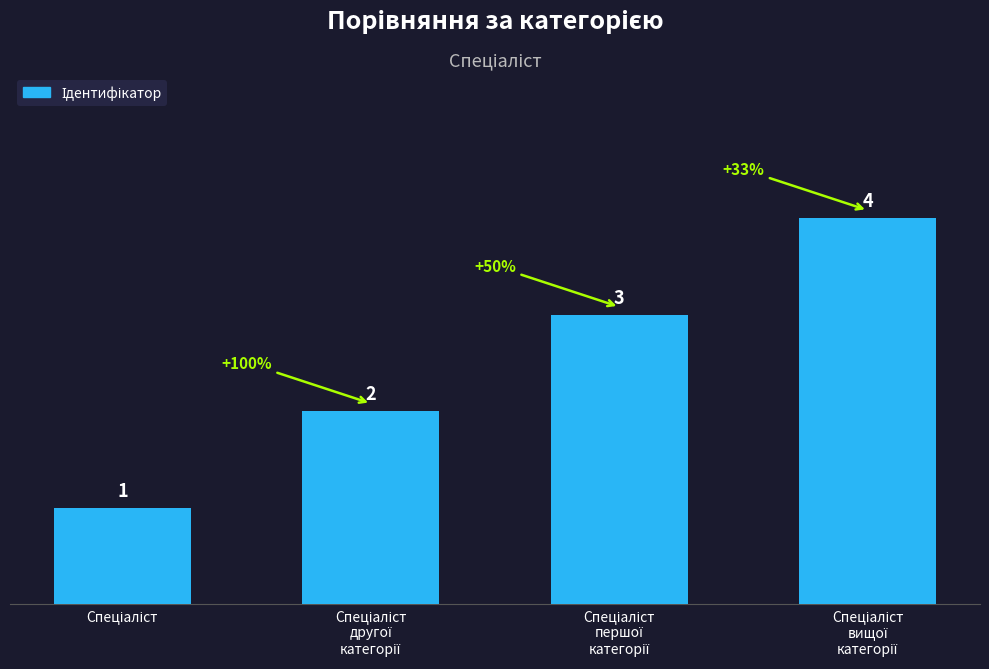

Count the values in the range 2 to 4.

3